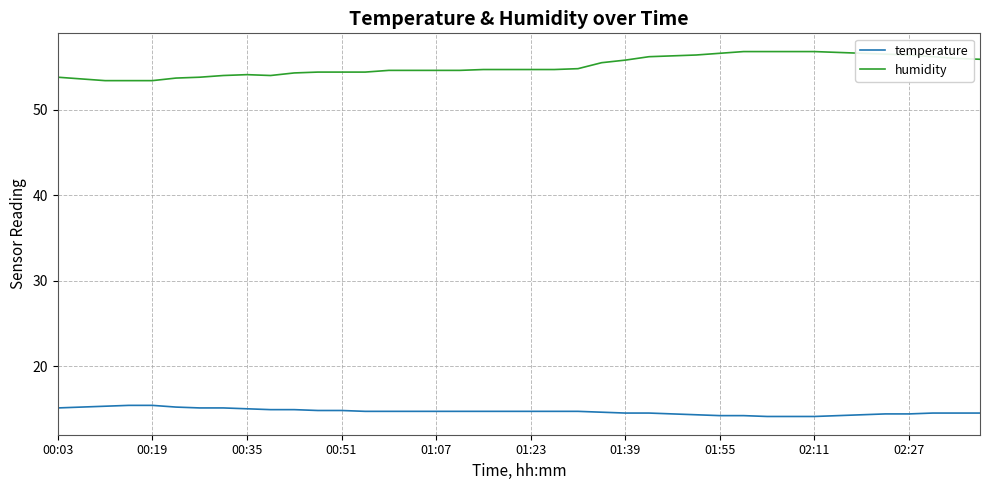

What is the difference between the maximum and minimum values in the temperature series?

1.3